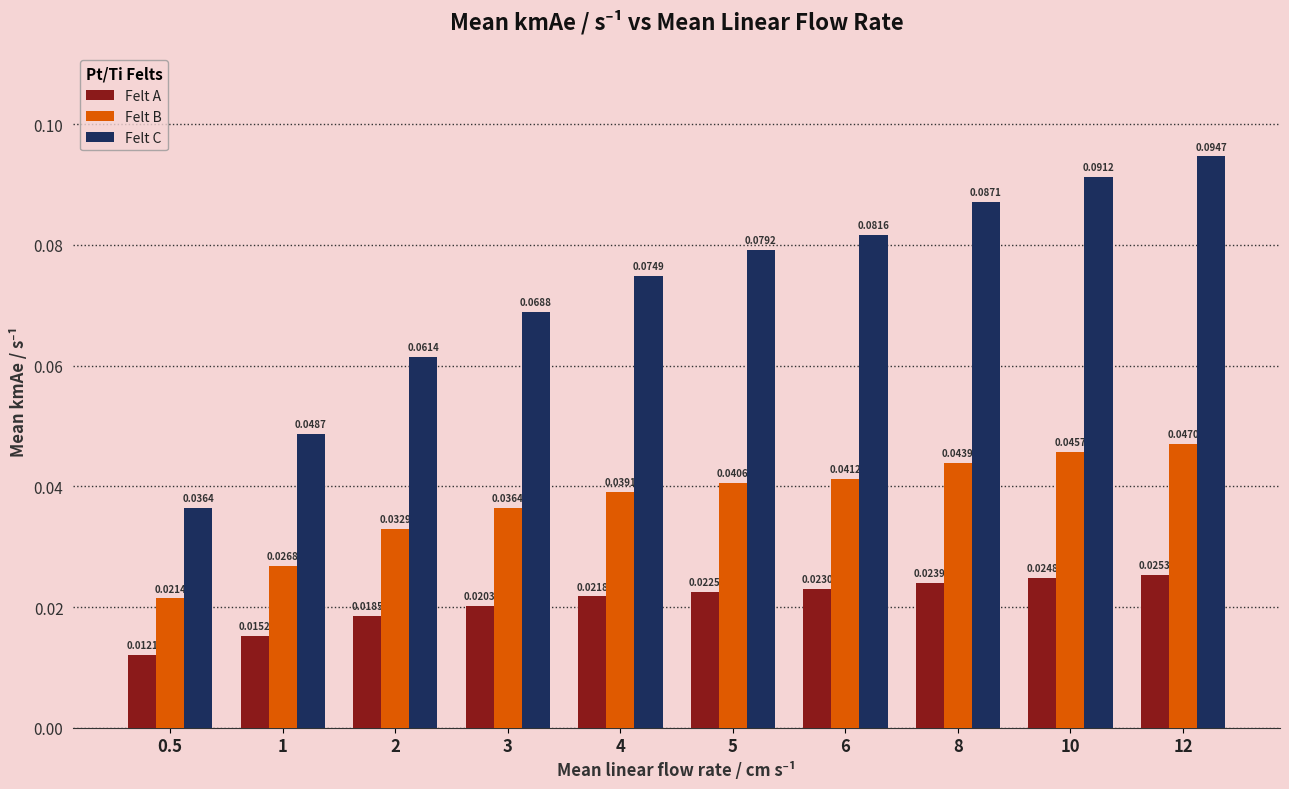

What is the label of the 4th bar from the right?

6